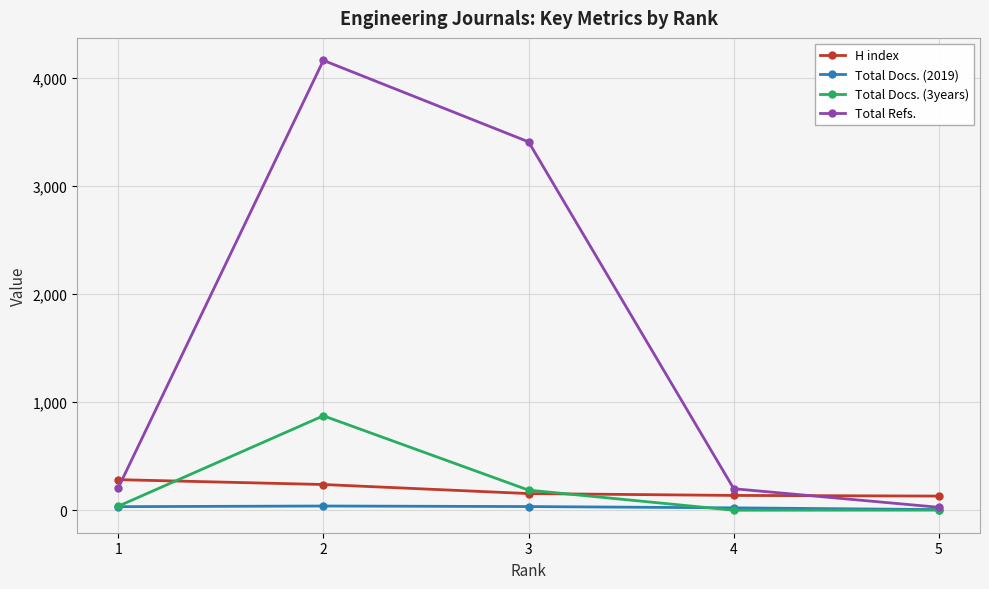

What is the maximum value shown in the chart?

4163